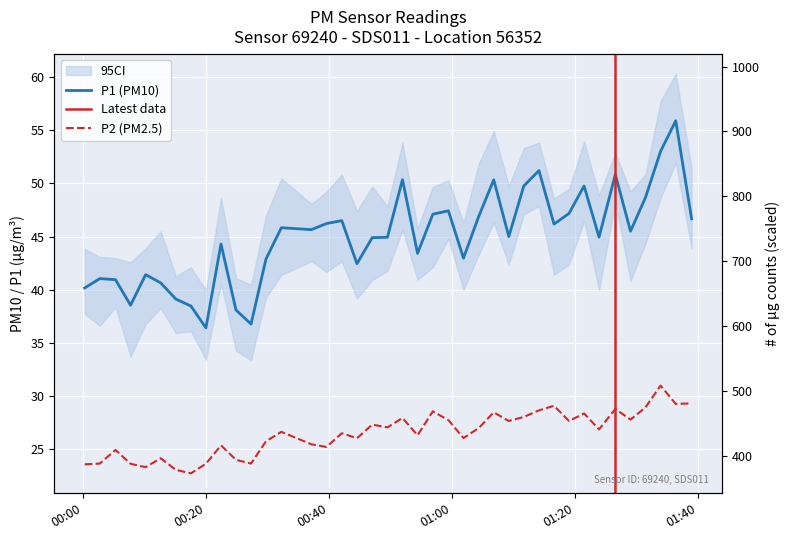

Between 21 and 28, which is larger?

28